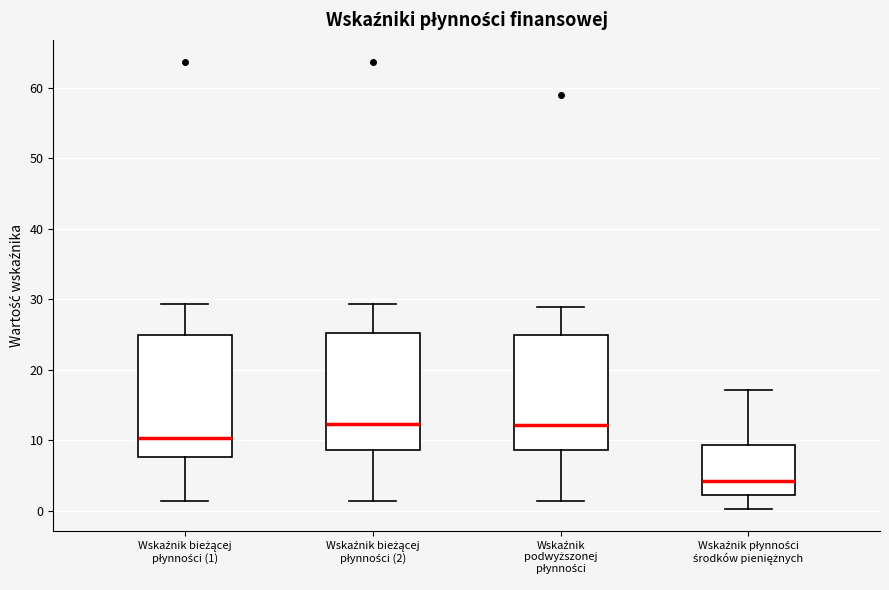

Where does the lower whisker of the box for Wskaźnik podwyższonej płynności end on the y-axis? The values are not printed on the chart, so give them approximately, as read against the axis.

1